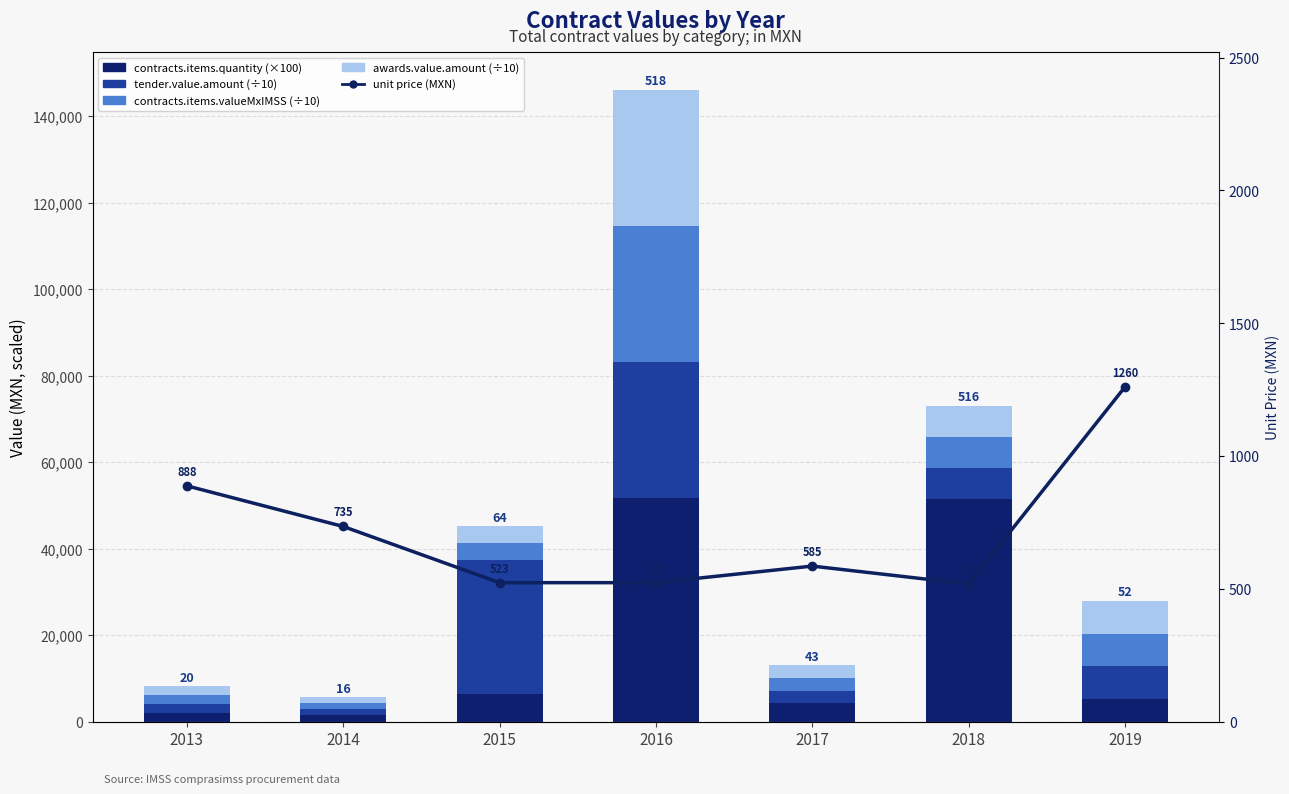

Read the contracts.items.valueMxIMSS (÷10) value at 2017.

2922.5